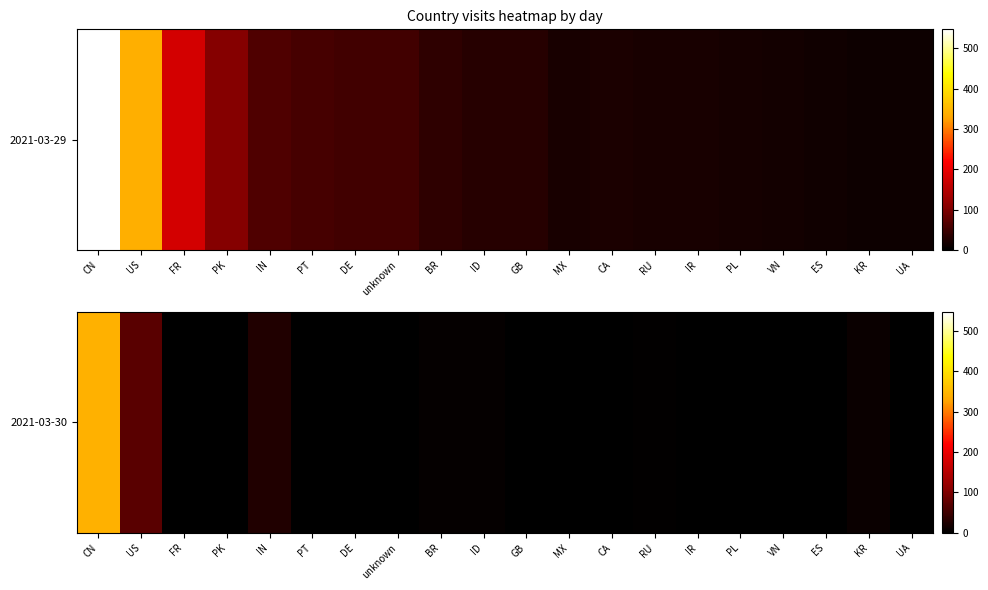

Between MX and PL, which is larger?

MX